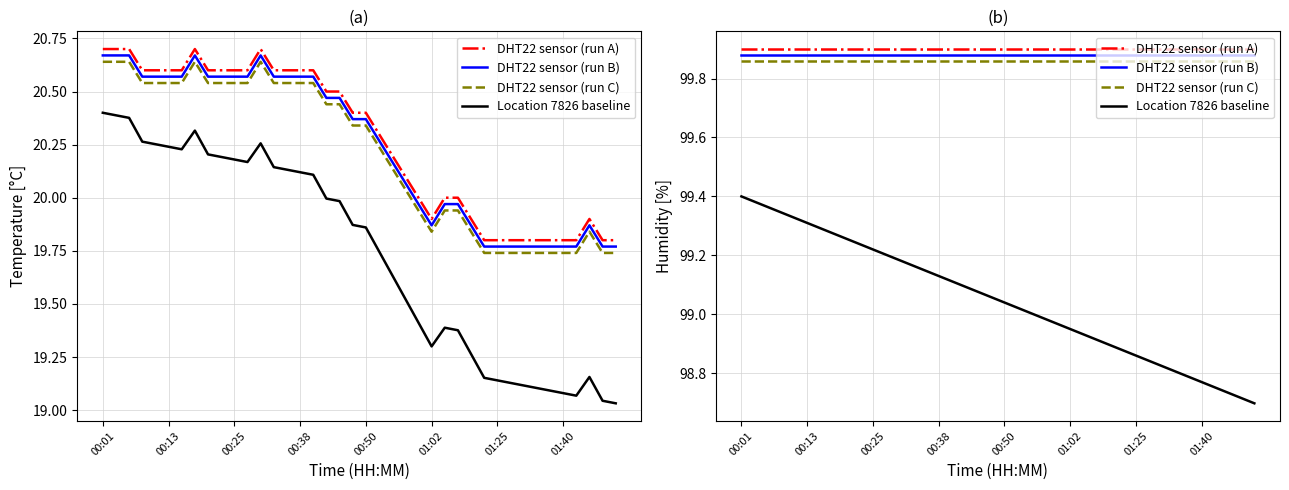

What is the sum of the DHT22 sensor (run C) values at 00:25 and 00:13?

199.7